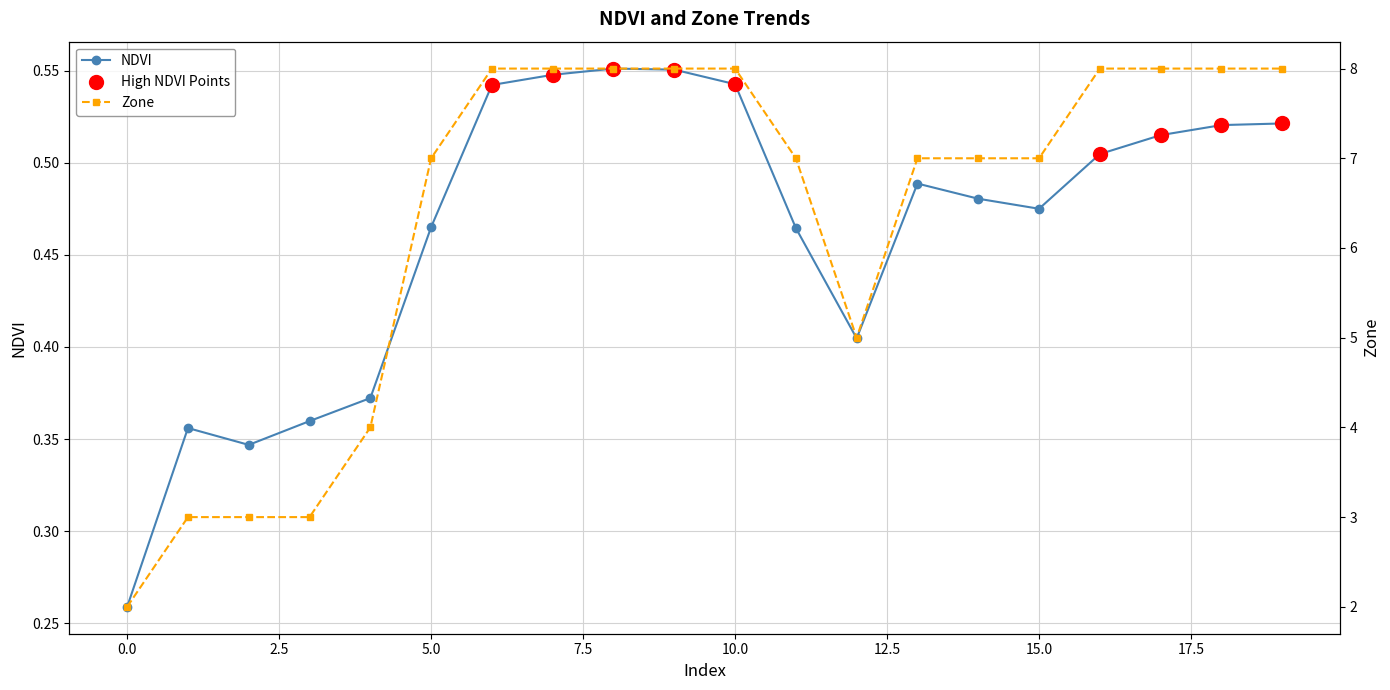

At how many categories does at least one series exceed 2?

19